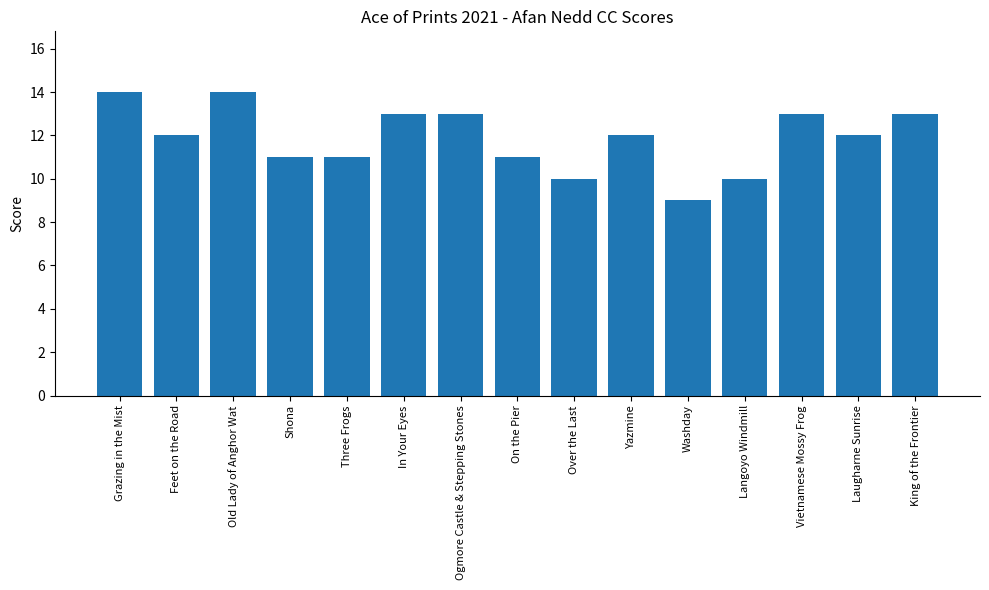

What is the value of the 5th bar from the left?

11